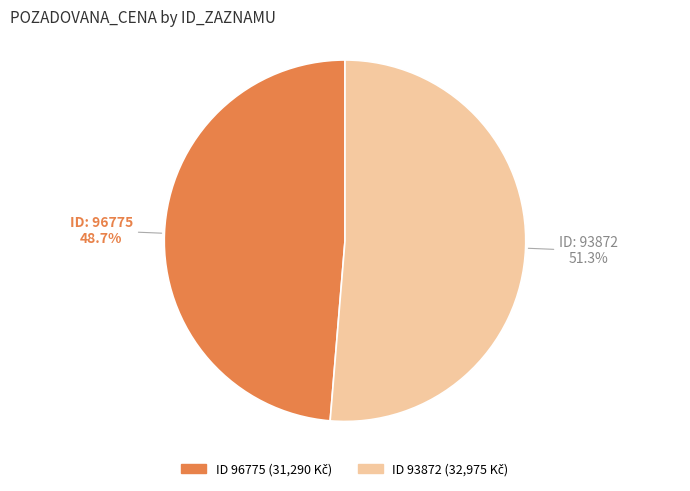

Is there any slice that represents more than half of the pie?

Yes